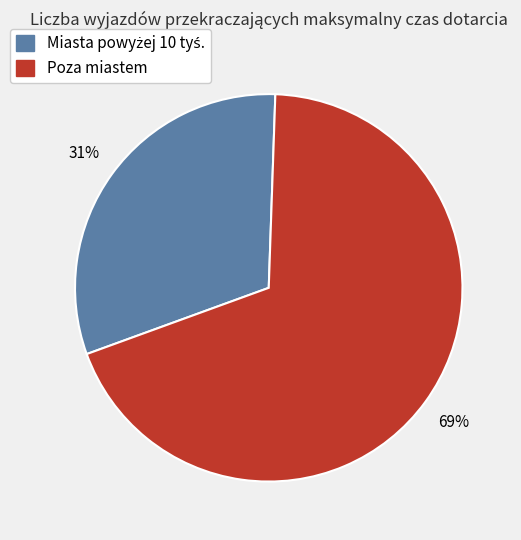

To the nearest percent, what is the difference between the largest and smallest slice percentages?

38%